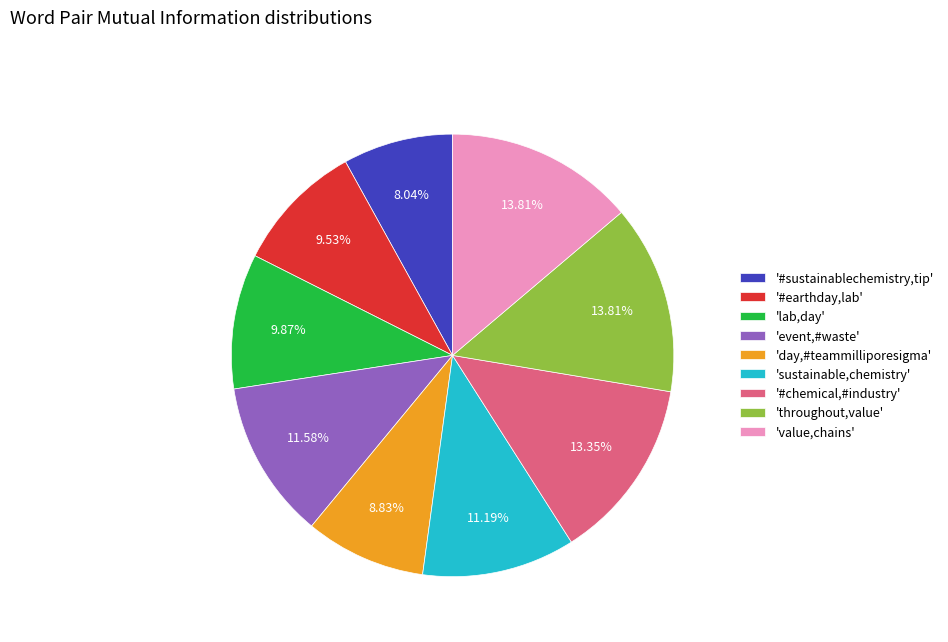

Approximately how many times larger is the value at 'day,#teammilliporesigma' compared to 'event,#waste'?

0.8